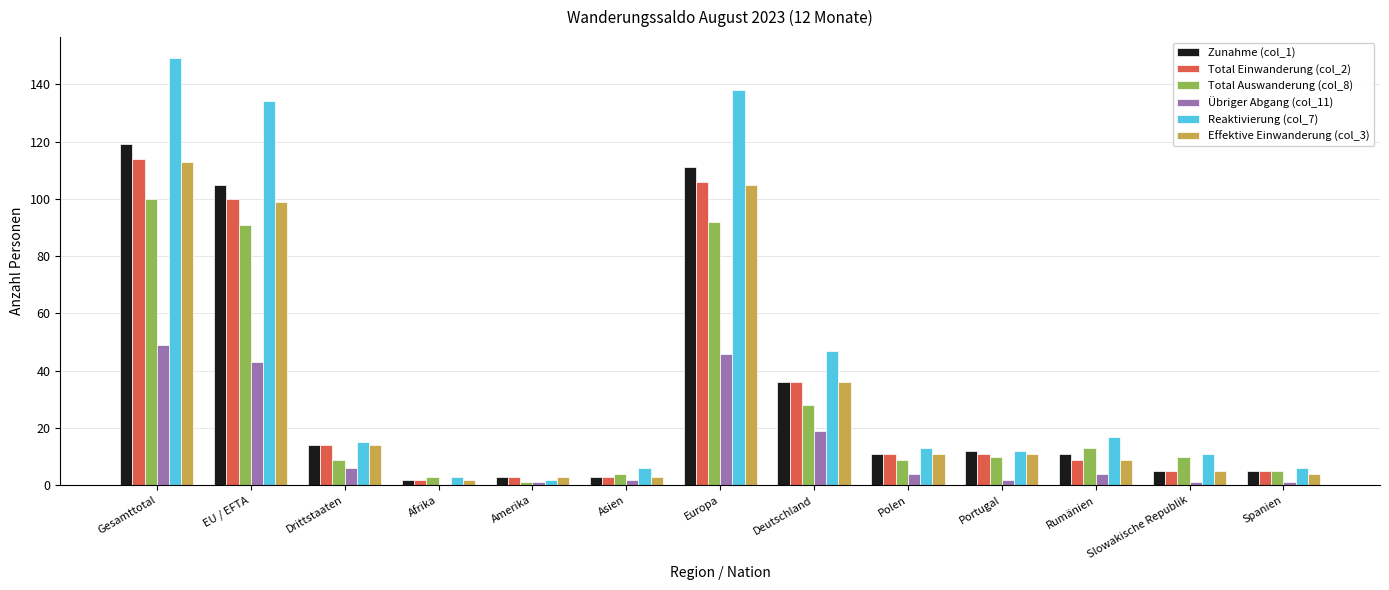

Are the bars horizontal?

No